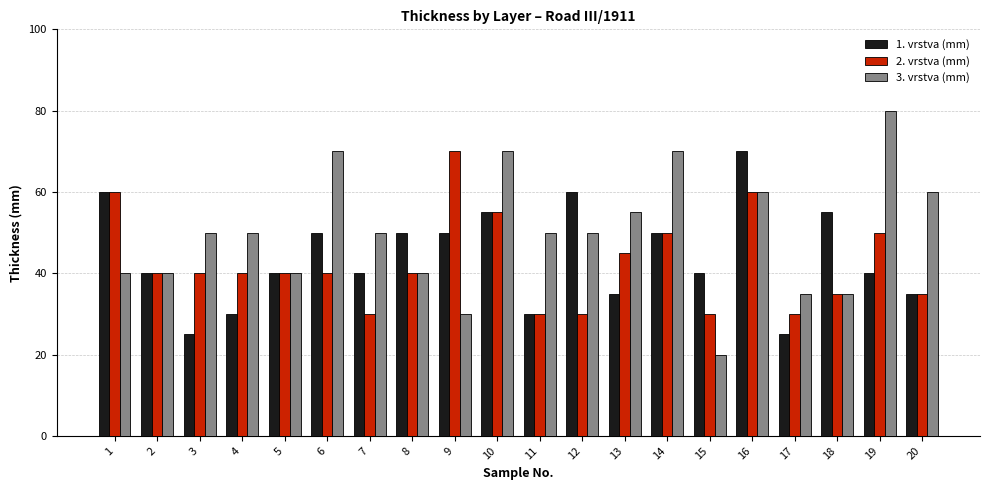

The value of 2. vrstva (mm) at 4 is 69. True or false?

False